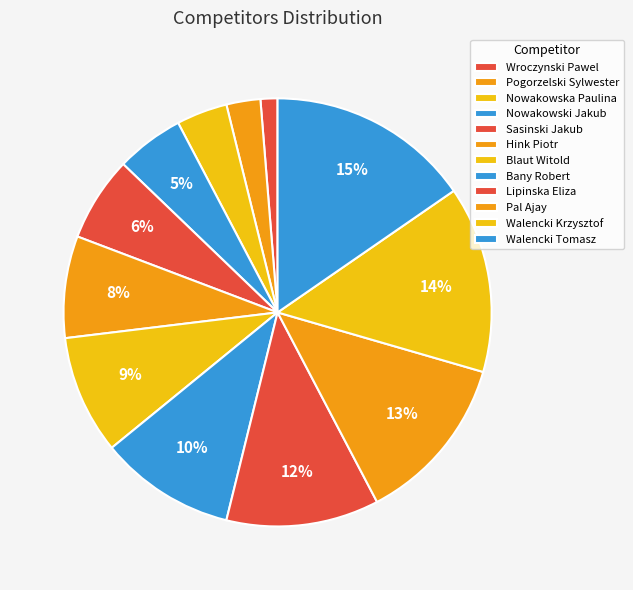

Which has a higher value, Lipinska Eliza or Pogorzelski Sylwester?

Lipinska Eliza